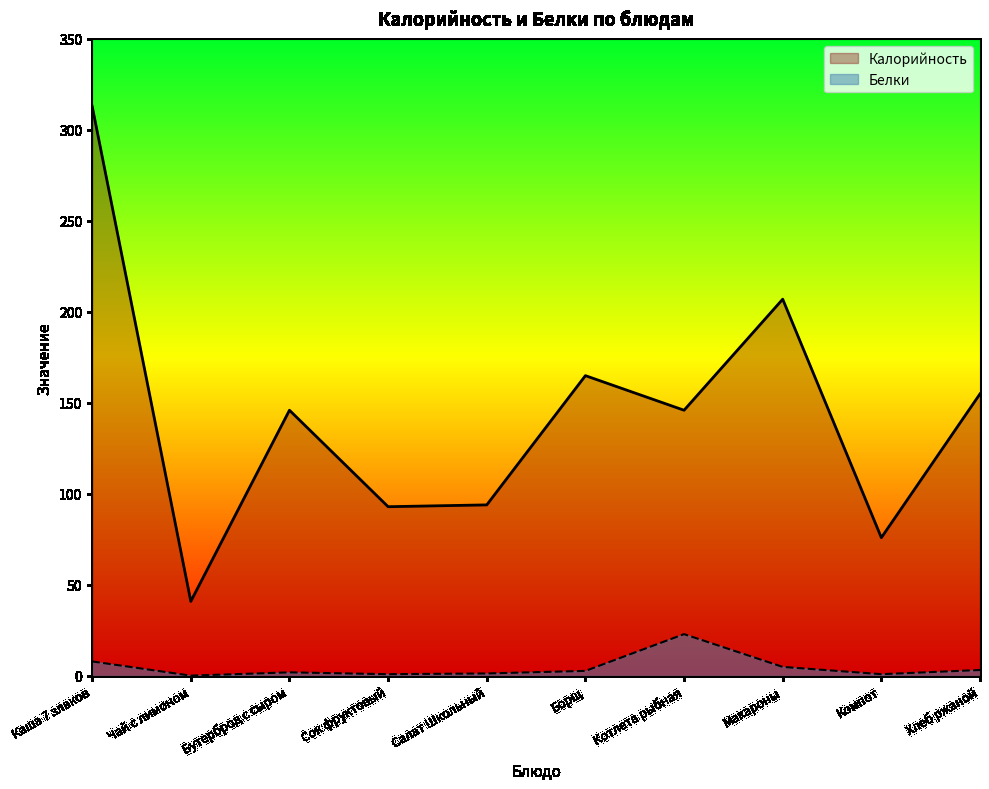

Reading right to left, list all the values displayed in this chart.

Калорийность: 155.0	76.0	207.0	146.0	165.0	94.0	93.0	146.0	41.0	313.0
Белки: 3.3	1.0	5.0	23.0	2.8	1.4	1.0	2.0	0.2	8.0